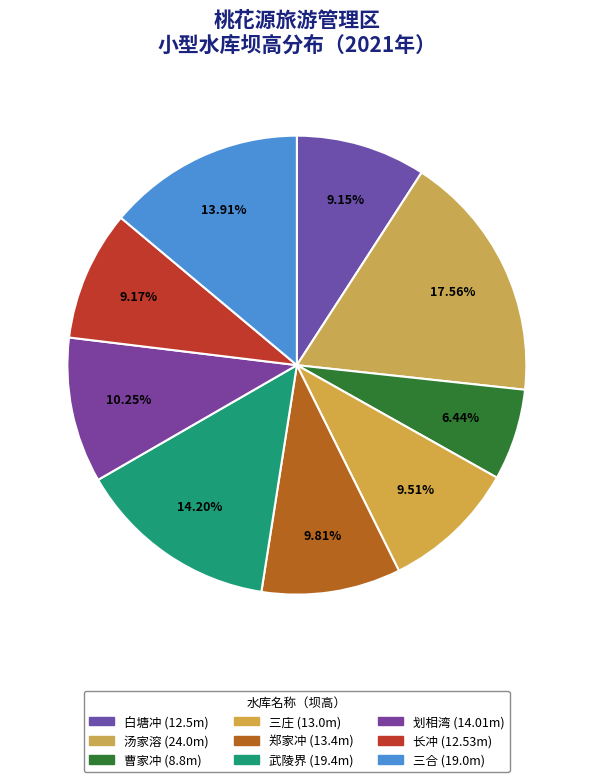

How many segments does this pie chart have?

9